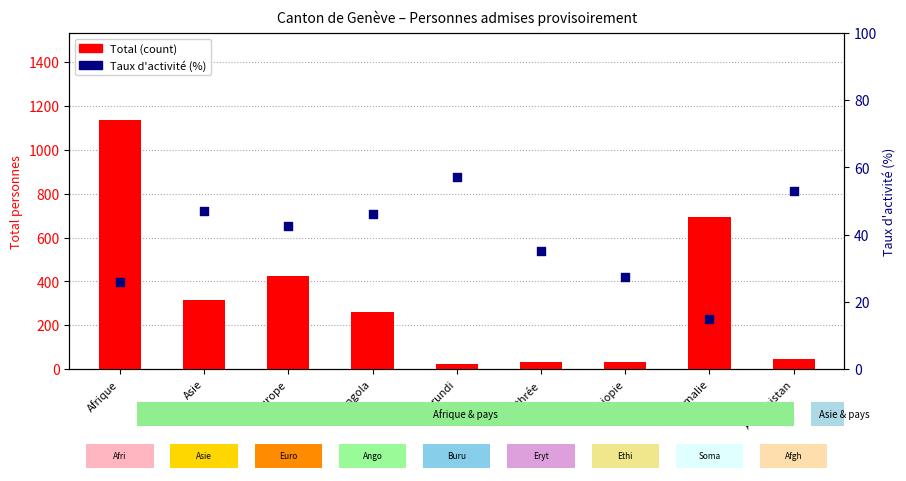

Is the value of Taux d'activité (%) at Erythrée greater than the value of Total (count) at Ethiopie?

Yes